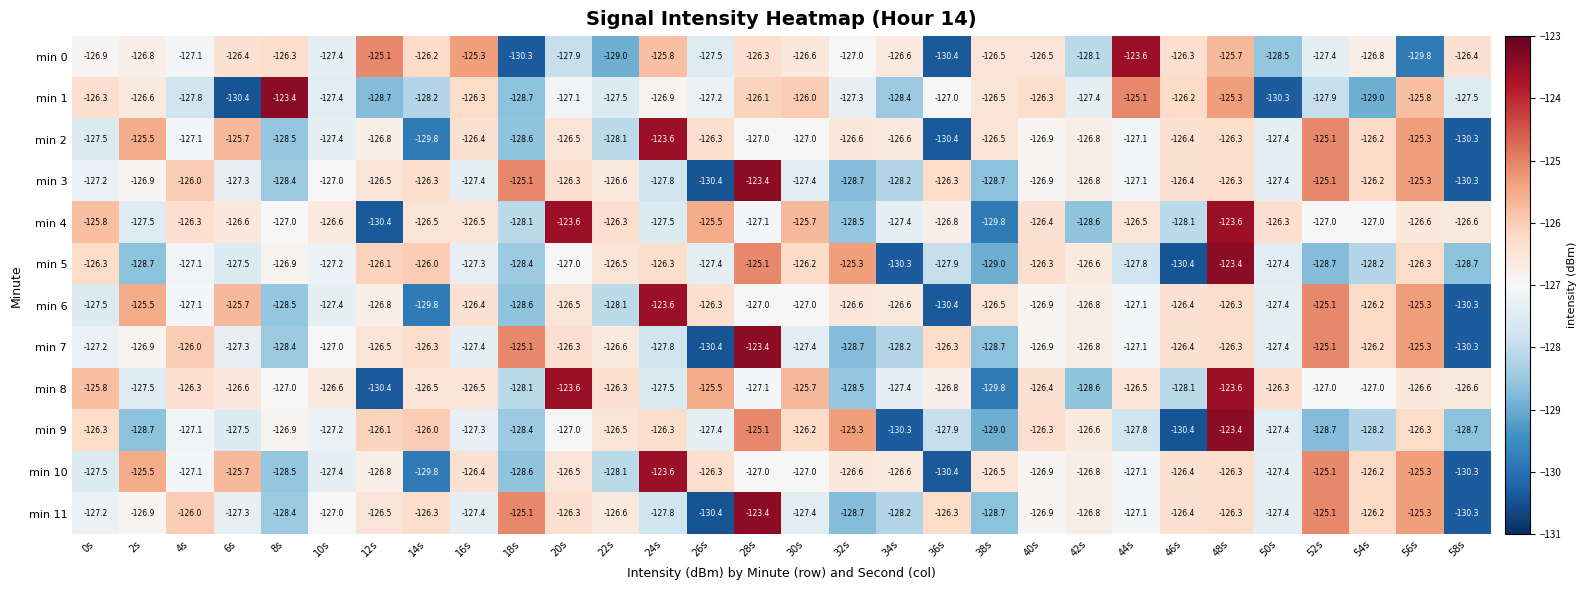

What value does the min 0 series have at 12s?

-125.1